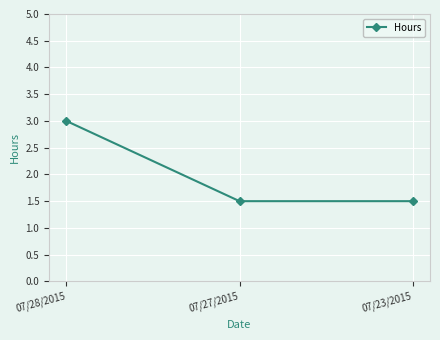

Reading left to right, list all the values displayed in this chart.

07/28/2015=3.0	07/27/2015=1.5	07/23/2015=1.5